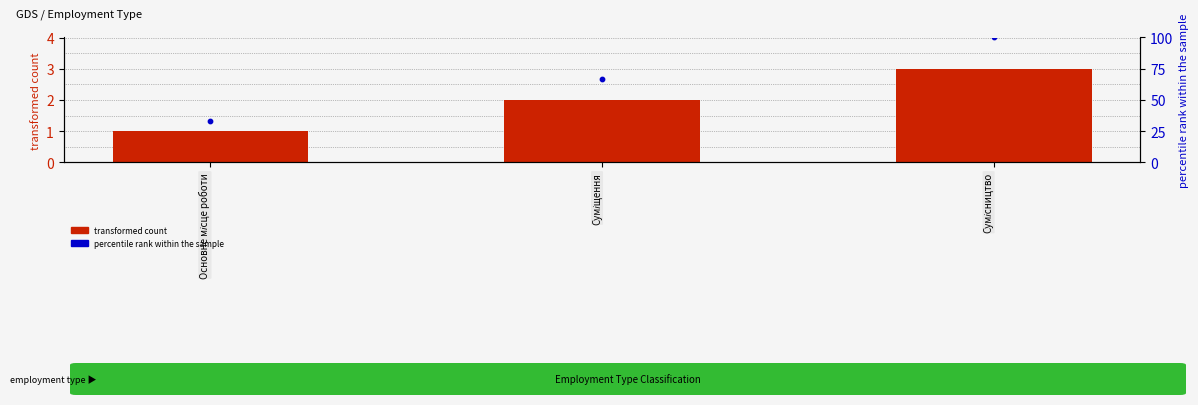

At how many categories does at least one series exceed 34?

2